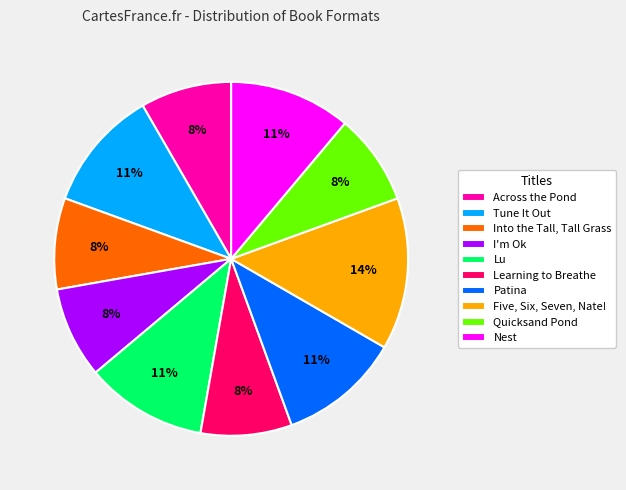

Count the number of slices in the pie.

10